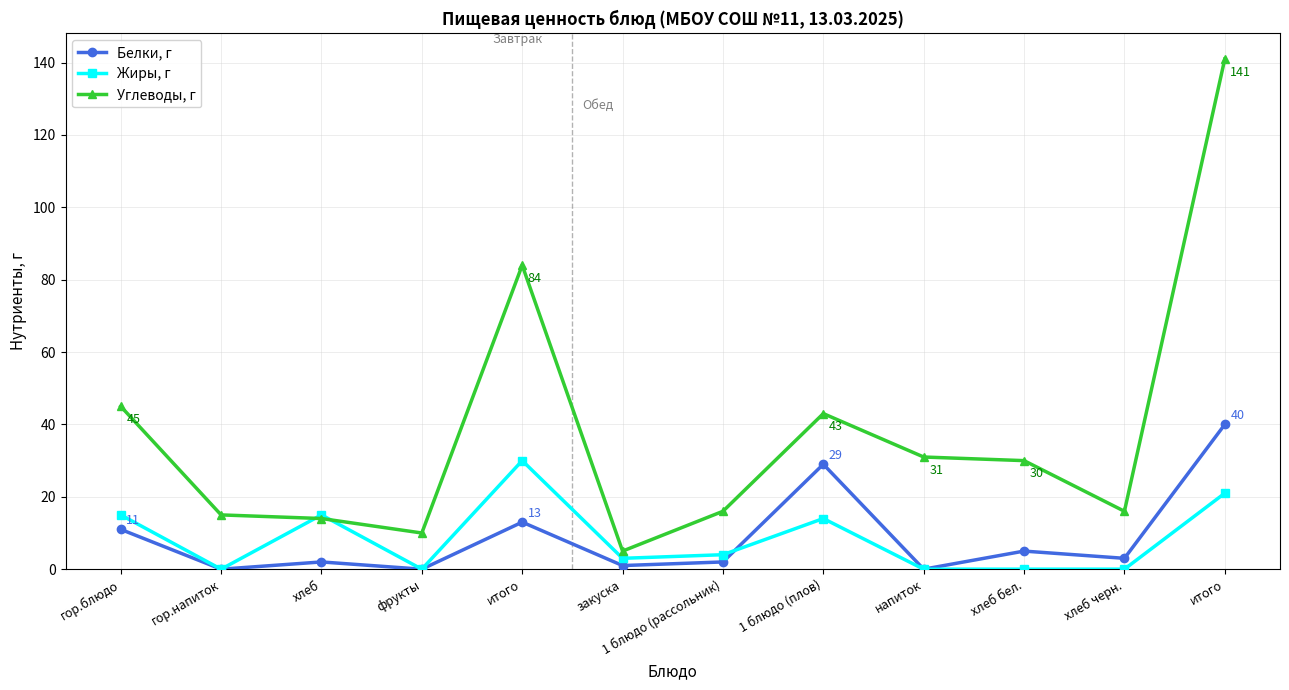

What are all the series names shown in the legend?

Белки, г, Жиры, г, Углеводы, г